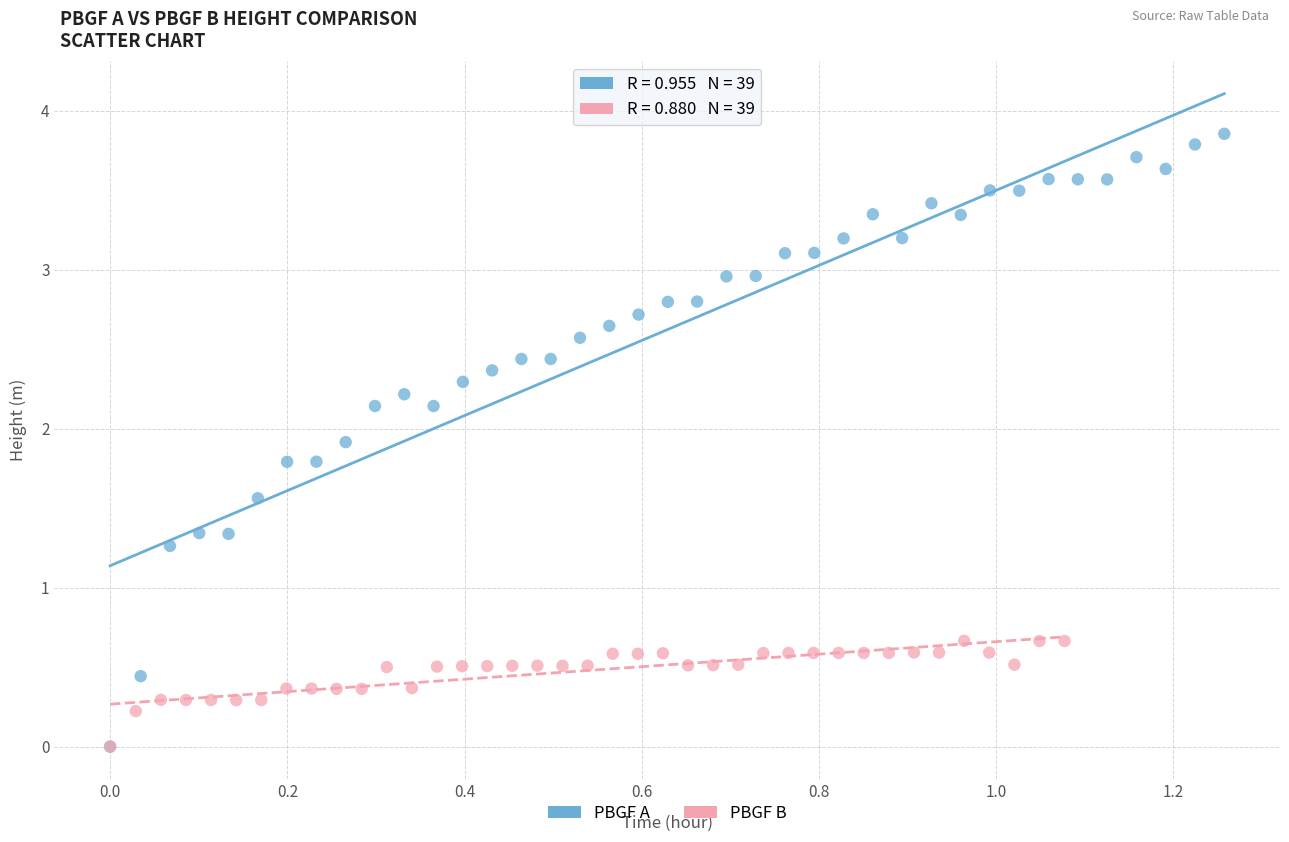

Which series contains the highest Y value?

PBGF A